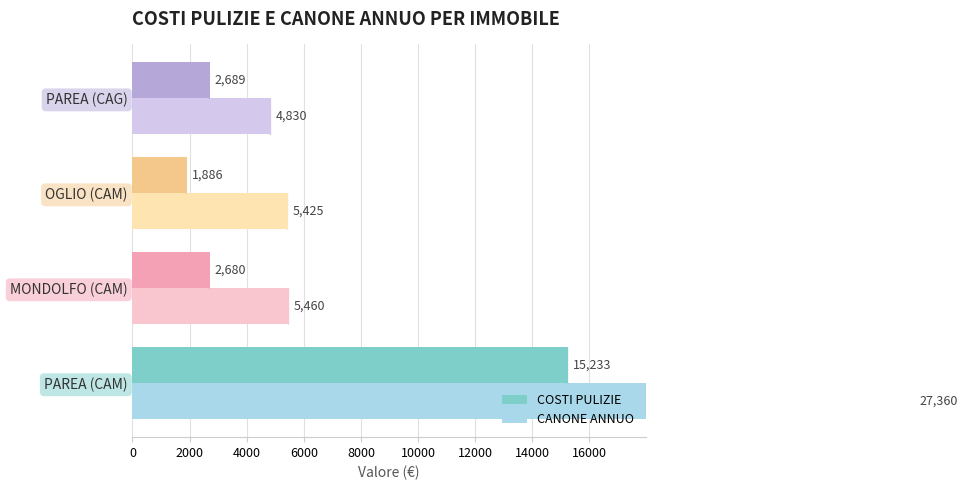

The COSTI PULIZIE series shows 4067.5 at 2000. True or false?

False